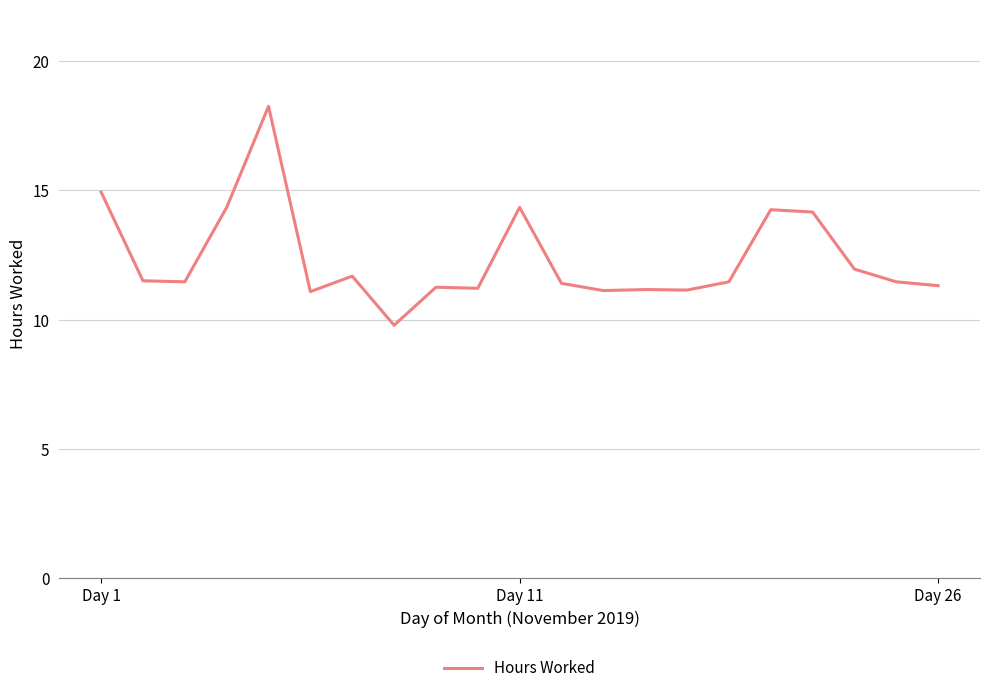

What is the smallest value displayed?

9.8